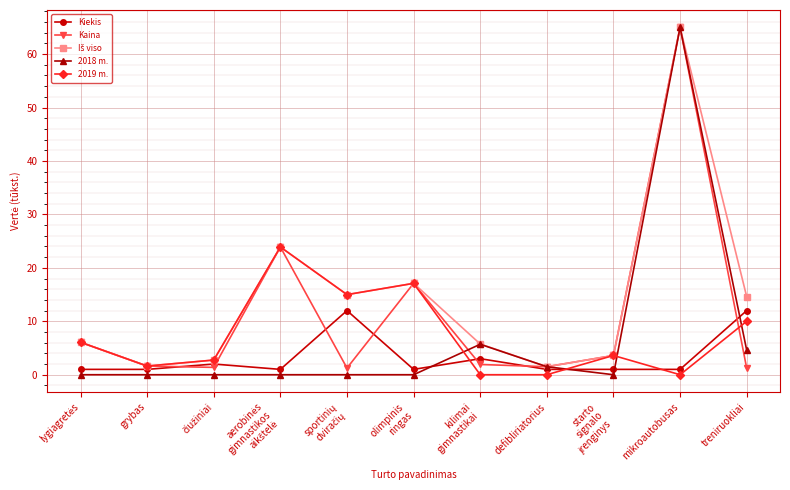

Which series has the largest range (max minus min)?

2018 m.